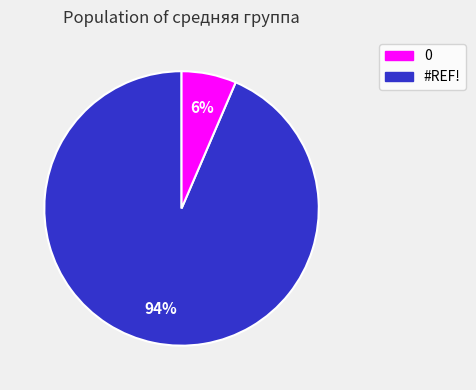

Is the sum of #REF! and 0 greater than half?

Yes